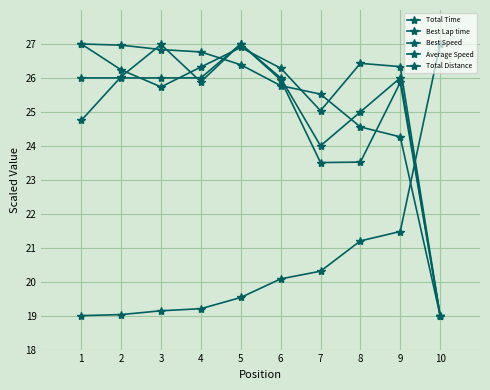

Count the number of data series in this chart.

5